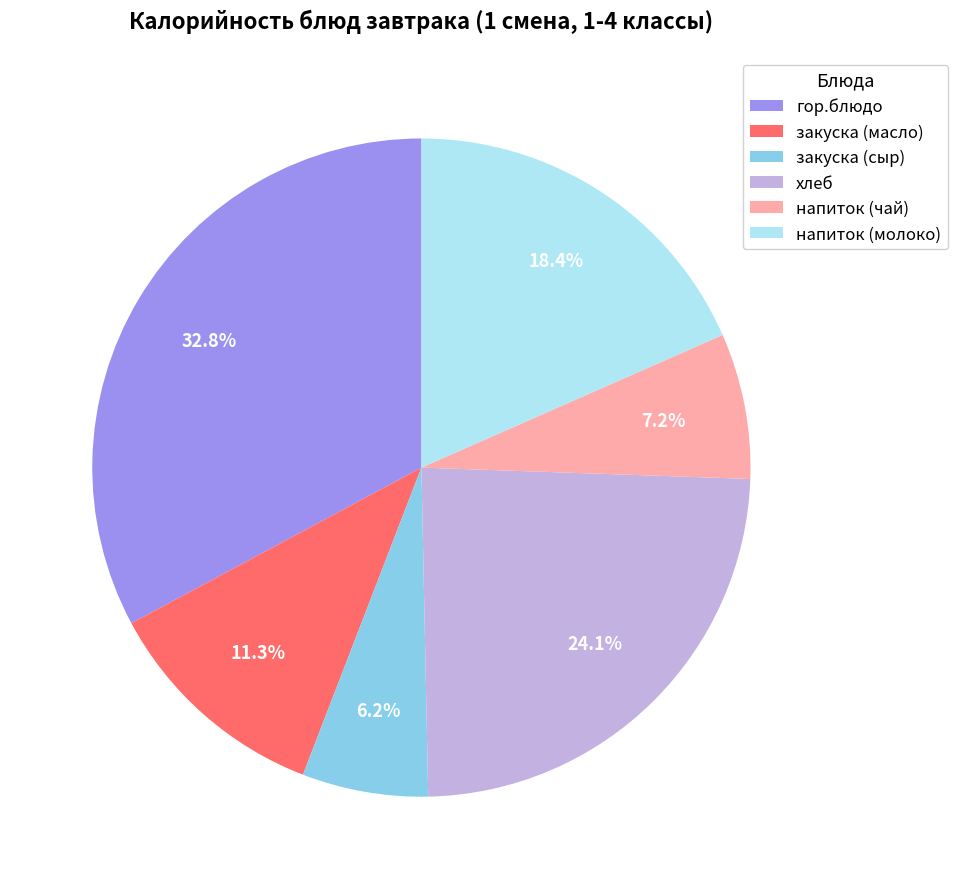

How many slices are in this pie chart?

6